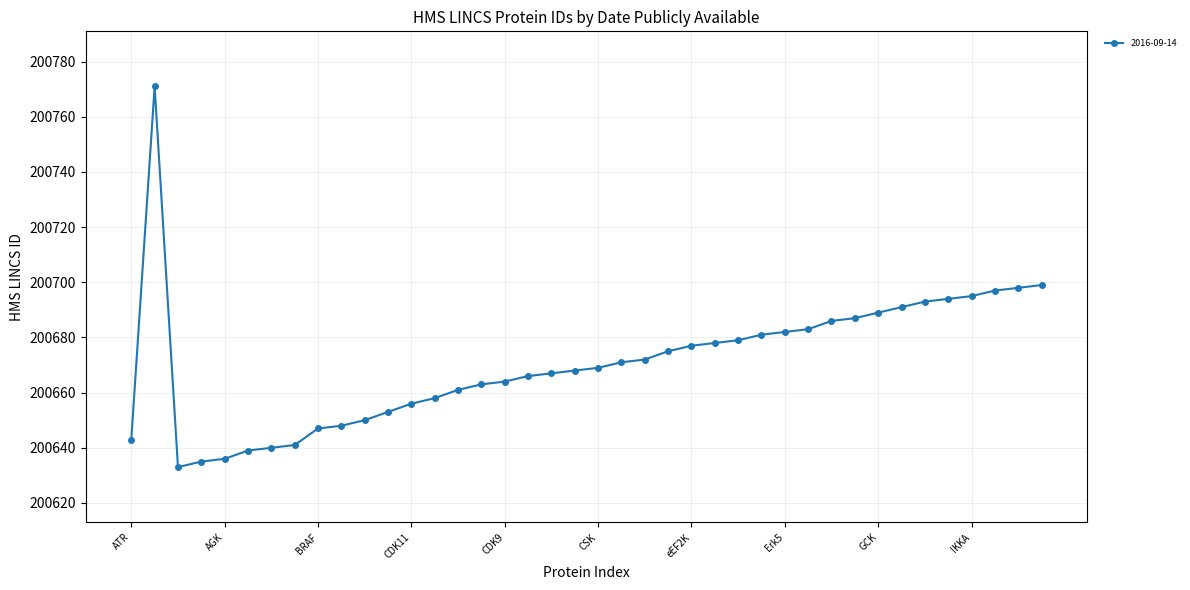

True or false: there are more than 0 points higher than both neighbors.

True